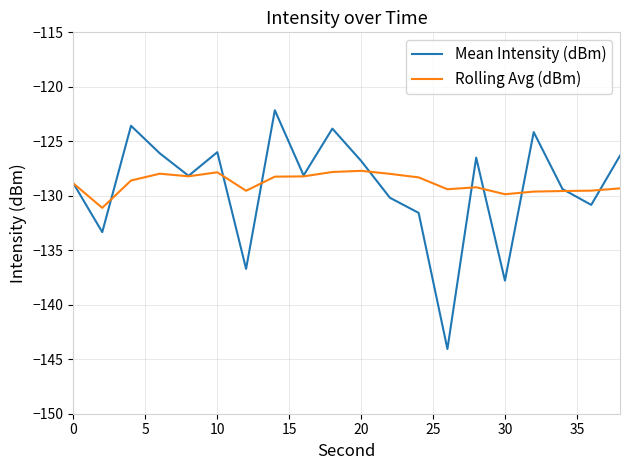

Rank the series by their maximum value, from highest to lowest.

Mean Intensity (dBm), Rolling Avg (dBm)